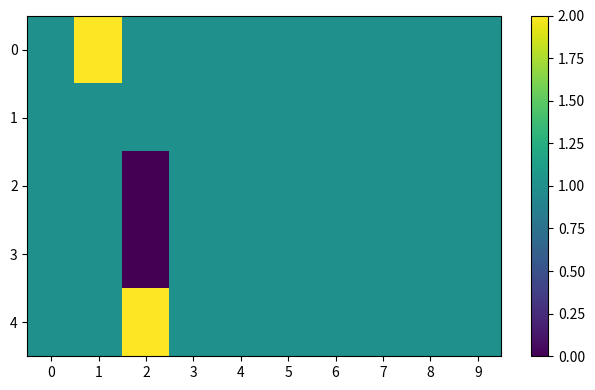

Which has a higher value, 9 or 4?

9